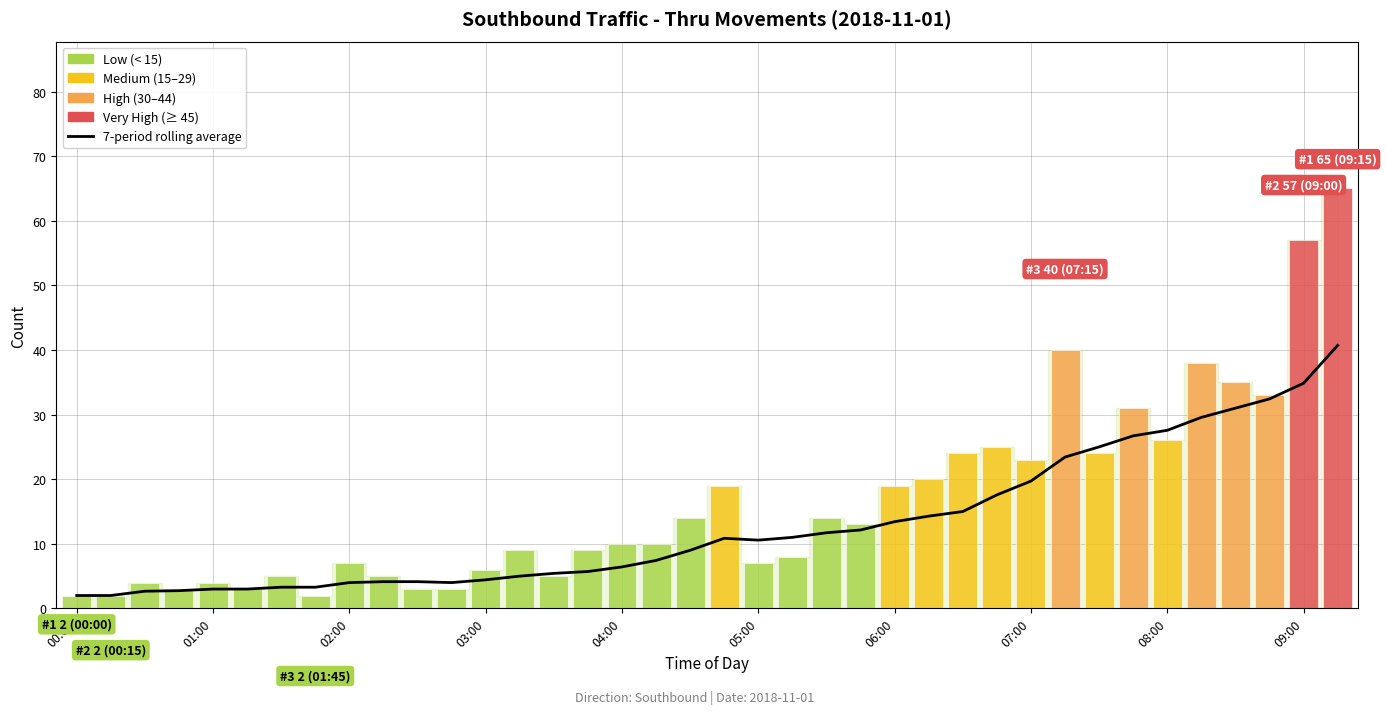

Does the chart contain any negative values?

No